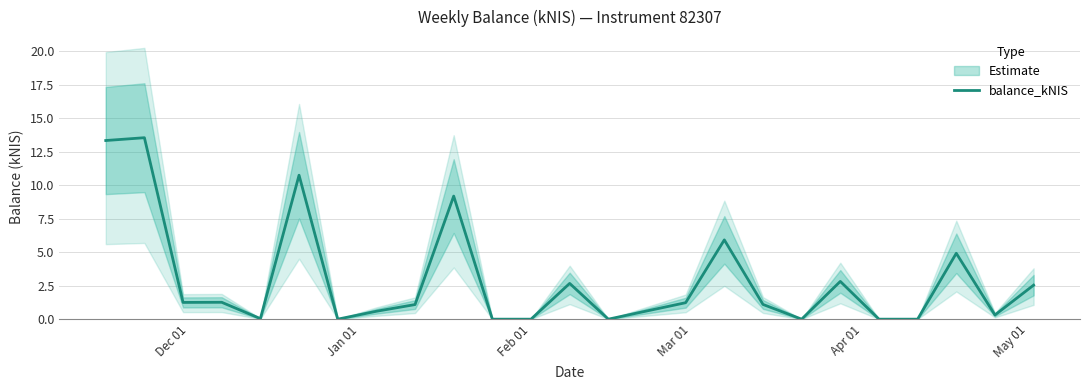

What is the maximum value for balance_kNIS?

13.6